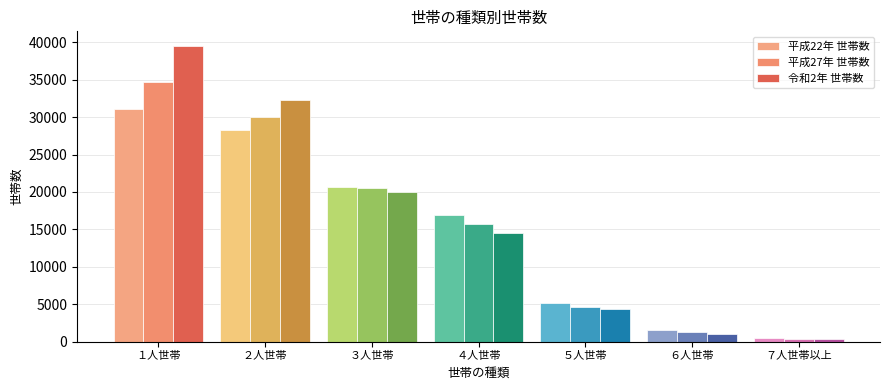

How many bars are there in total?

21